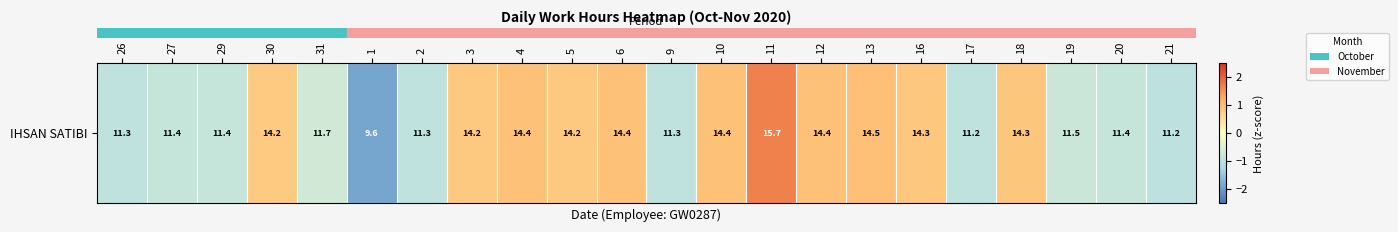

Reading left to right, what are all the values shown in this chart?

26=-0.9	27=-0.8	29=-0.9	30=0.8	31=-0.7	1=-1.9	2=-0.9	3=0.8	4=0.9	5=0.8	6=0.9	9=-0.9	10=0.9	11=1.7	12=1.0	13=1.0	16=0.8	17=-0.9	18=0.9	19=-0.8	20=-0.9	21=-1.0